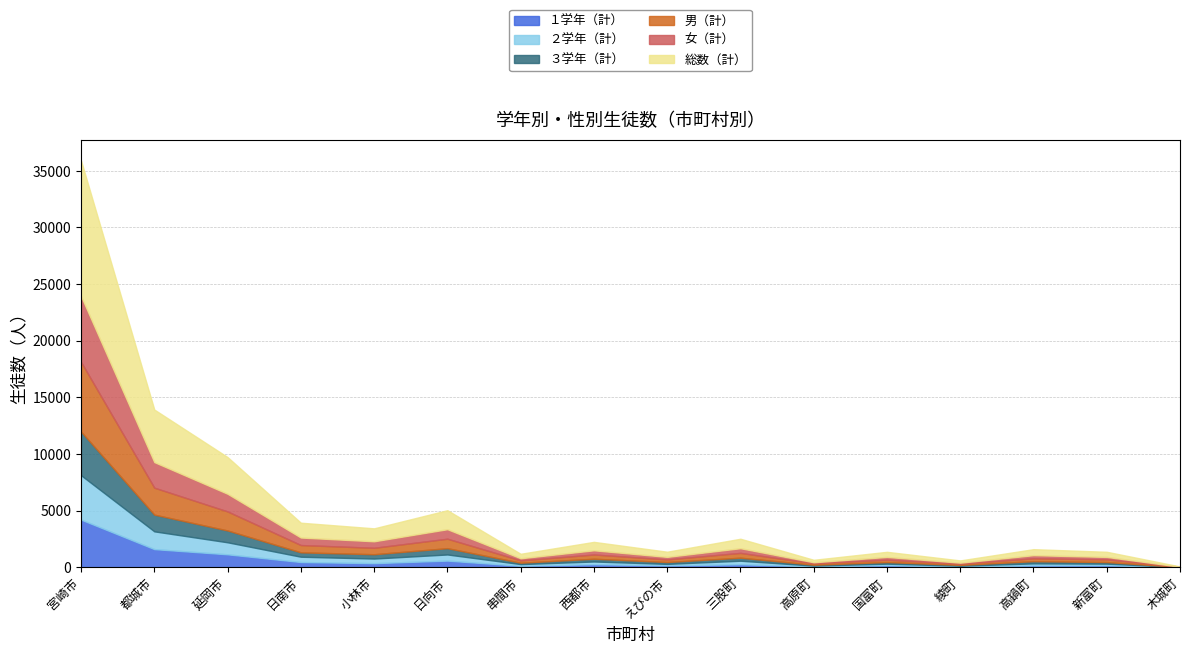

Which label corresponds to the largest value in the chart?

宮崎市